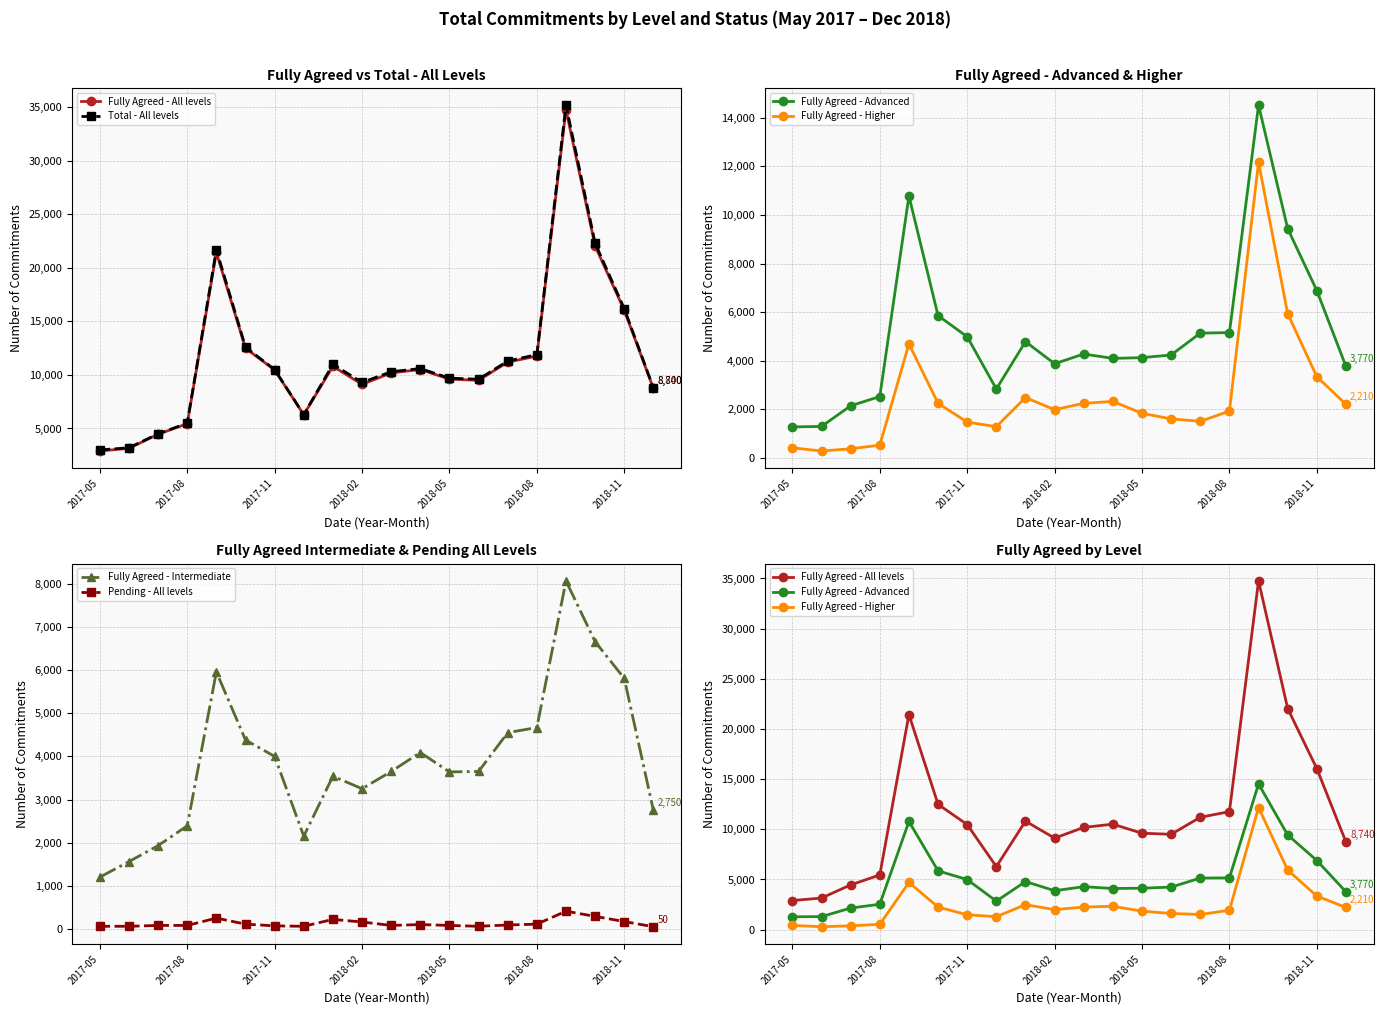

Which category has the lowest value across all series?

19